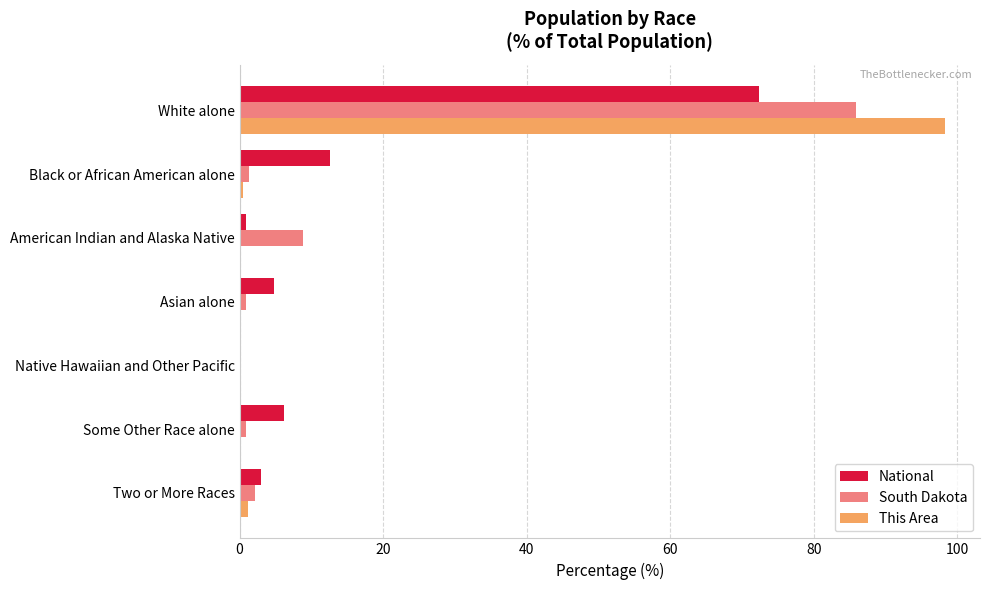

At which category is the sum across all series the highest?

White alone